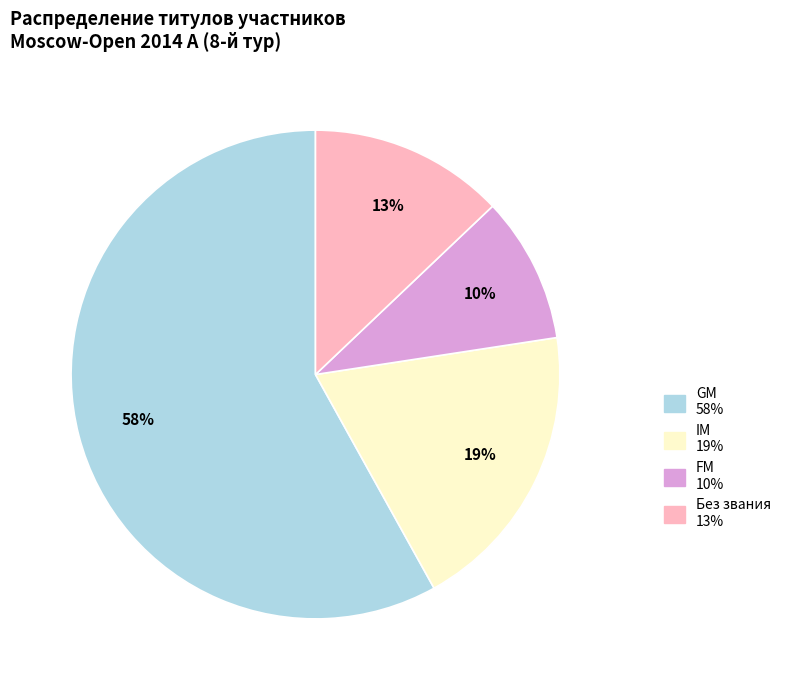

To the nearest percent, what is the average slice percentage?

25%